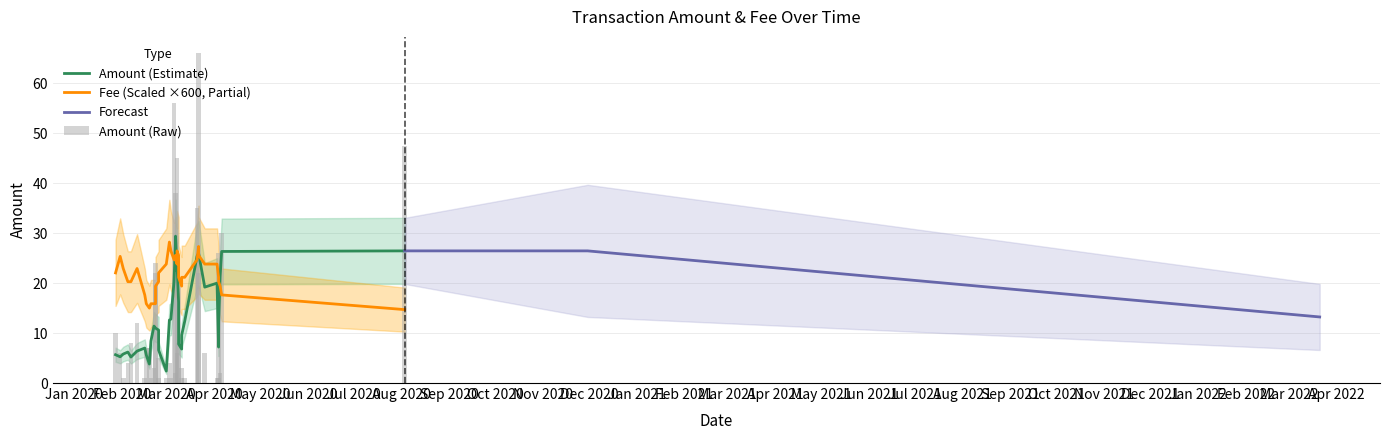

The Fee series shows 0.1 at 1. True or false?

False